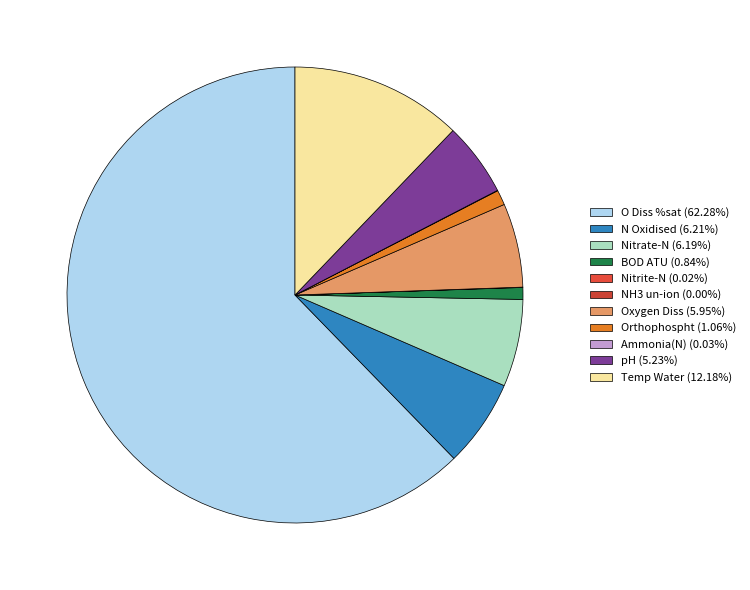

To the nearest percent, what percentage of the pie is Oxygen Diss?

6%